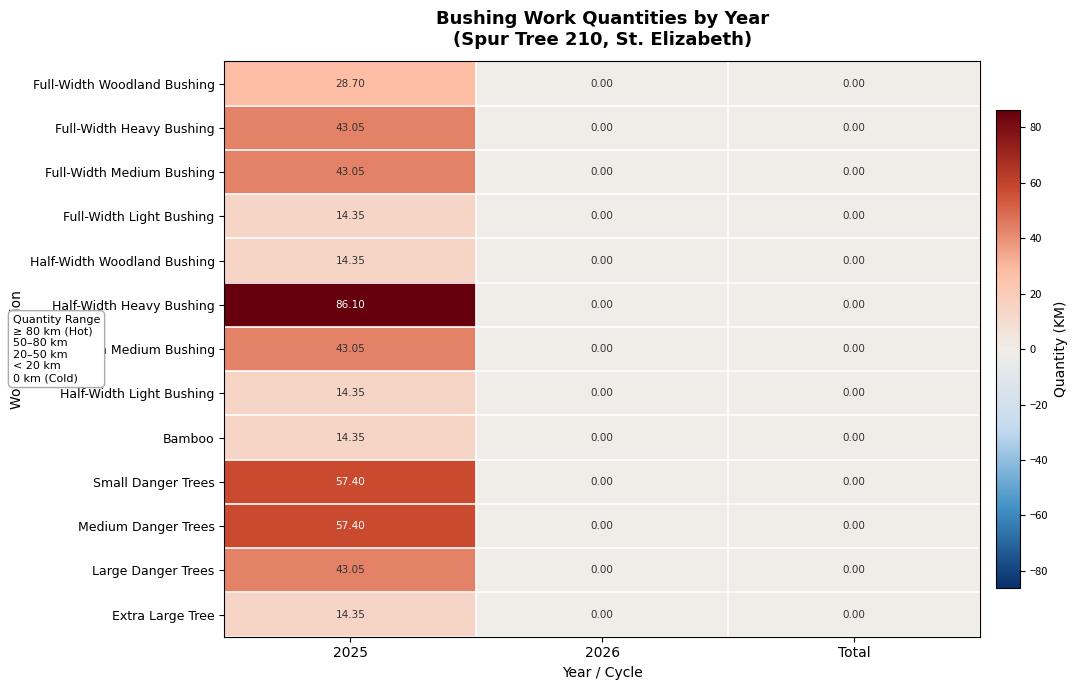

What is the maximum value shown in the chart?

86.1